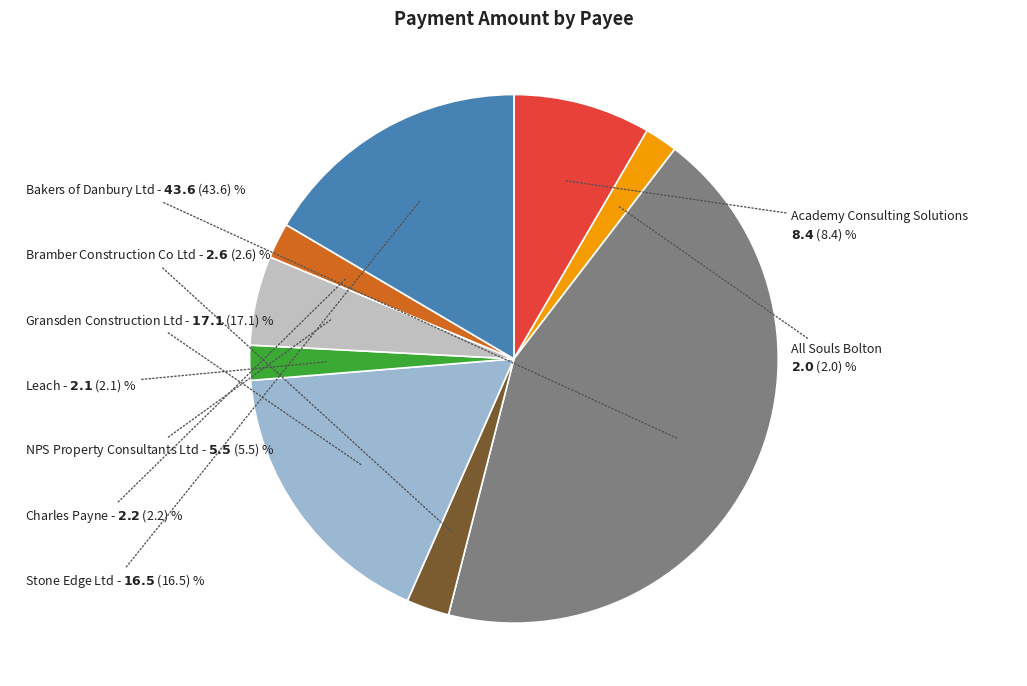

Is Charles Payne the majority of the pie?

No